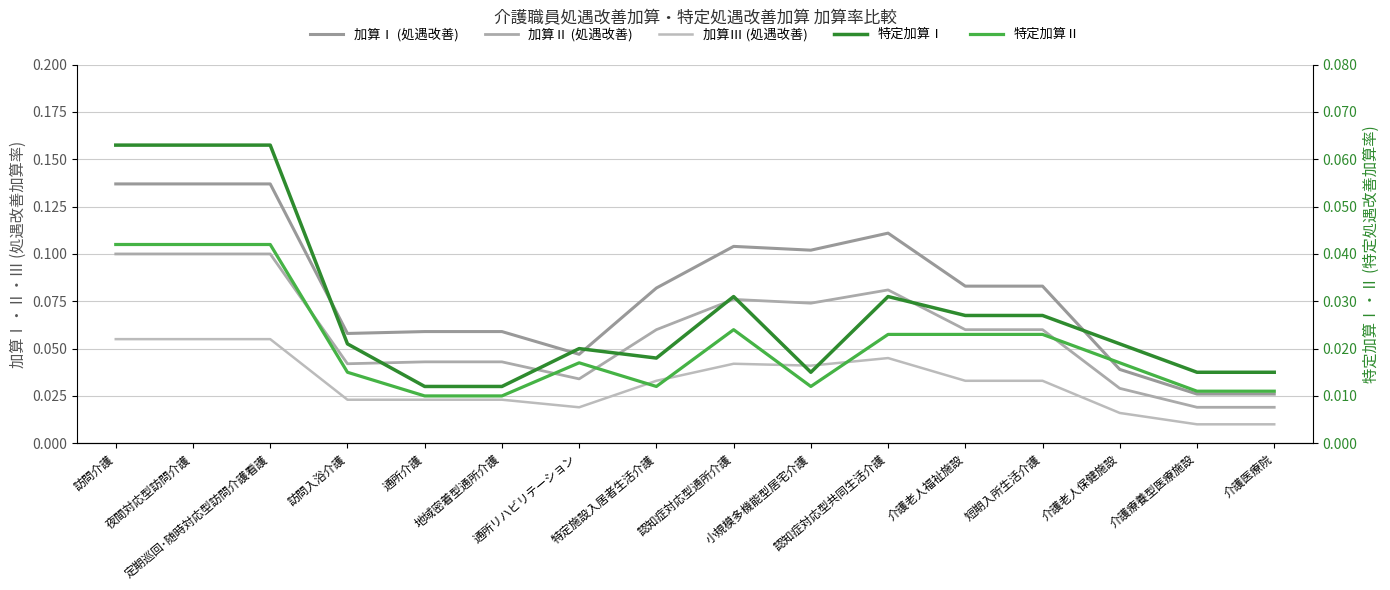

True or false: 特定加算Ⅰ and 特定加算Ⅱ intersect in this chart.

False